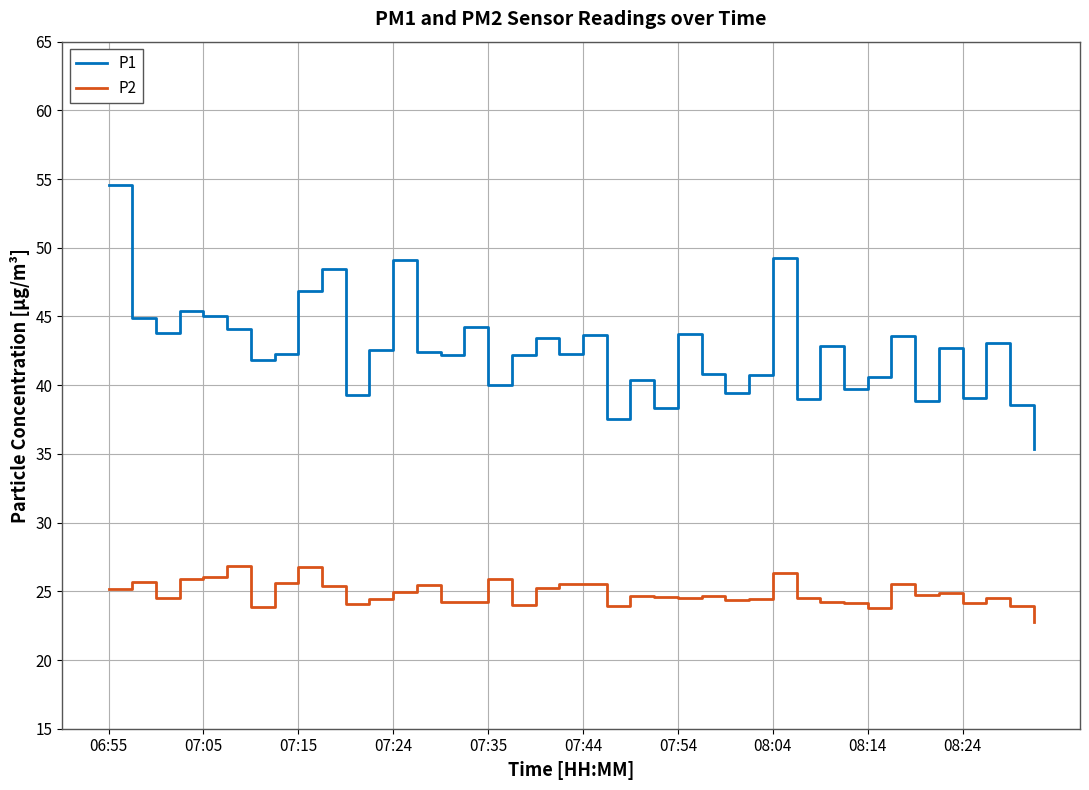

True or false: P1 and P2 intersect in this chart.

False